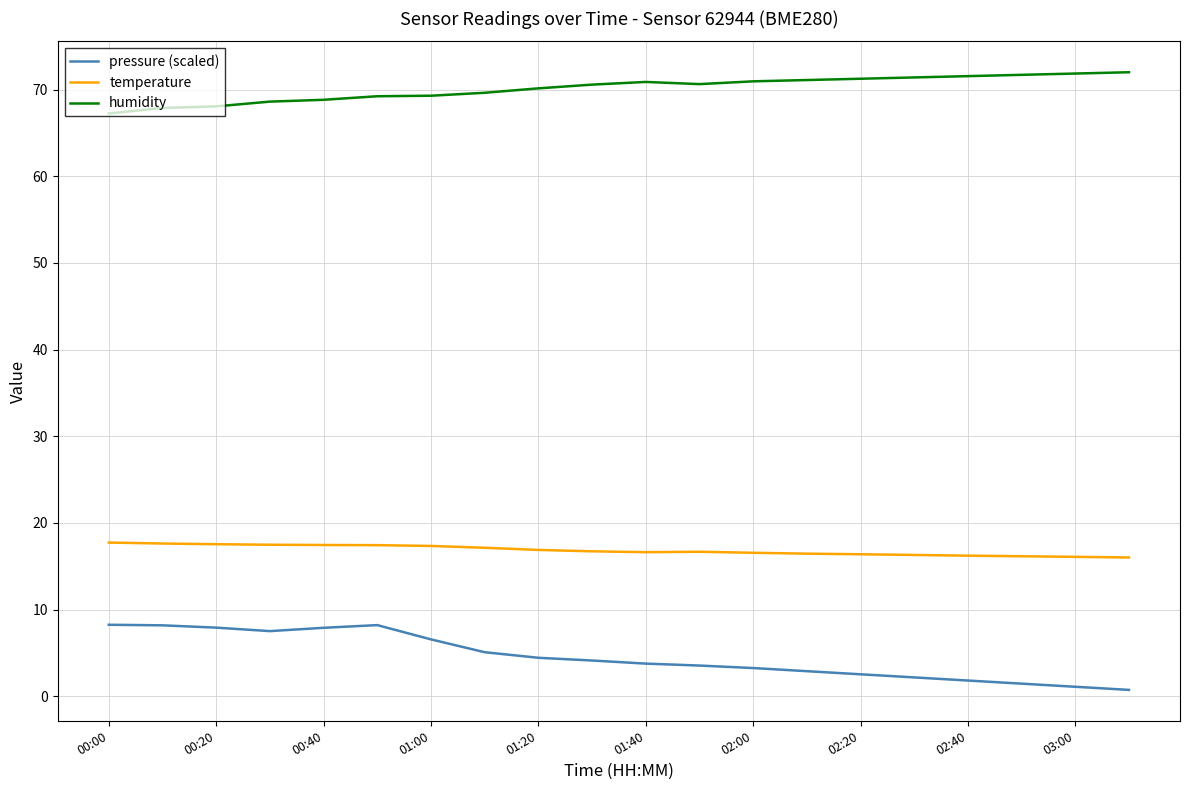

True or false: humidity and temperature cross at least once.

False